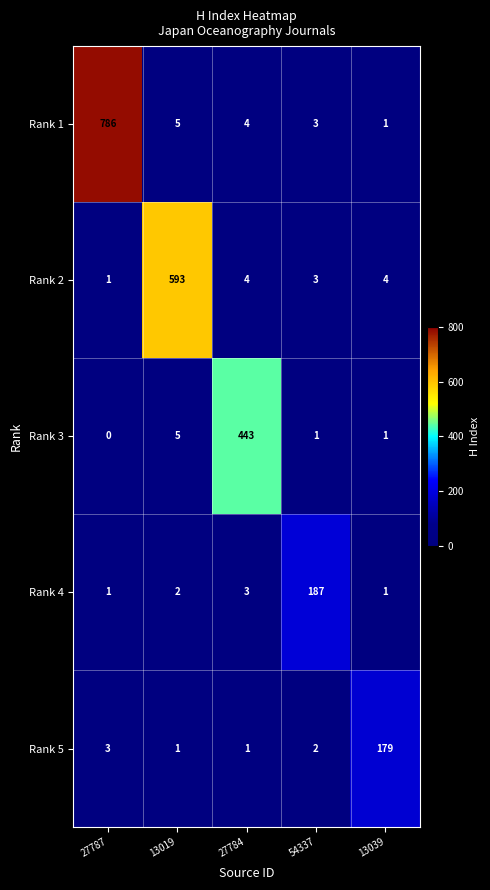

What is the spread (max minus min) of values at 27787?

786